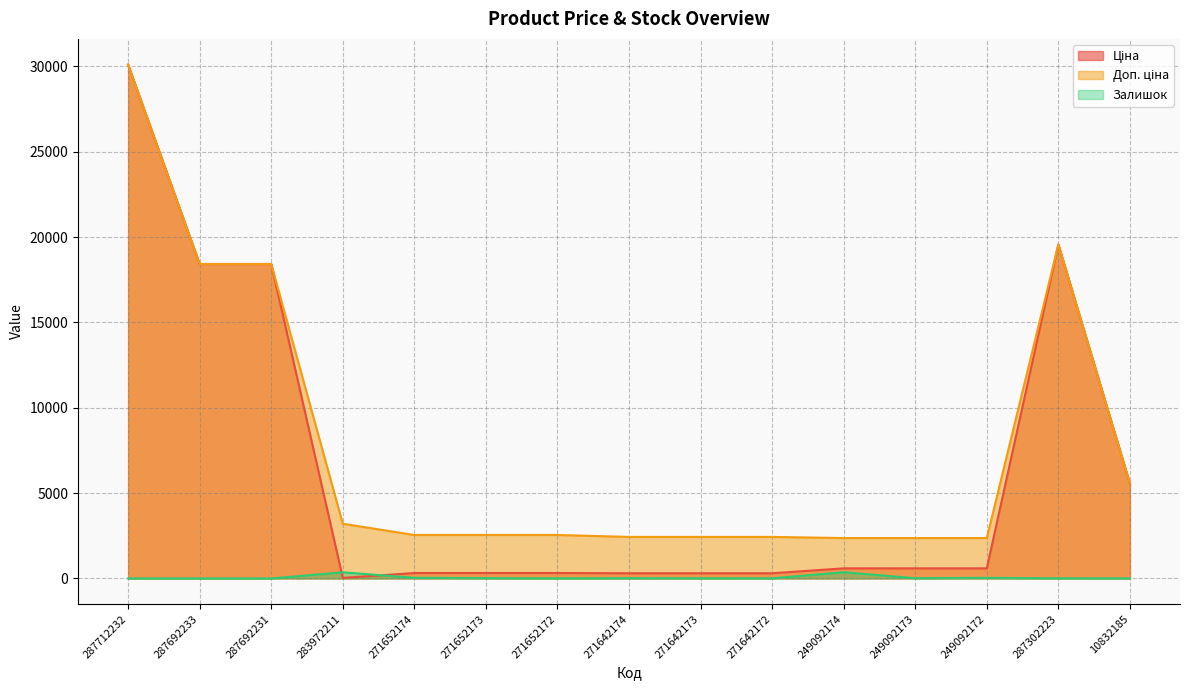

Reading left to right, what are all the values shown in this chart?

Ціна: 30102.8	18420.9	18420.9	32.0	318.3	318.3	318.3	304.1	304.1	304.1	591.6	591.6	591.6	19564.9	5560.3
Доп. ціна: 30102.8	18420.9	18420.9	3205.0	2546.4	2546.4	2546.4	2432.8	2432.8	2432.8	2366.5	2366.5	2366.5	19564.9	5560.3
Залишок: 0.0	0.0	0.0	360.0	38.0	15.0	5.0	14.0	10.0	5.0	365.0	14.0	33.0	7.0	3.0